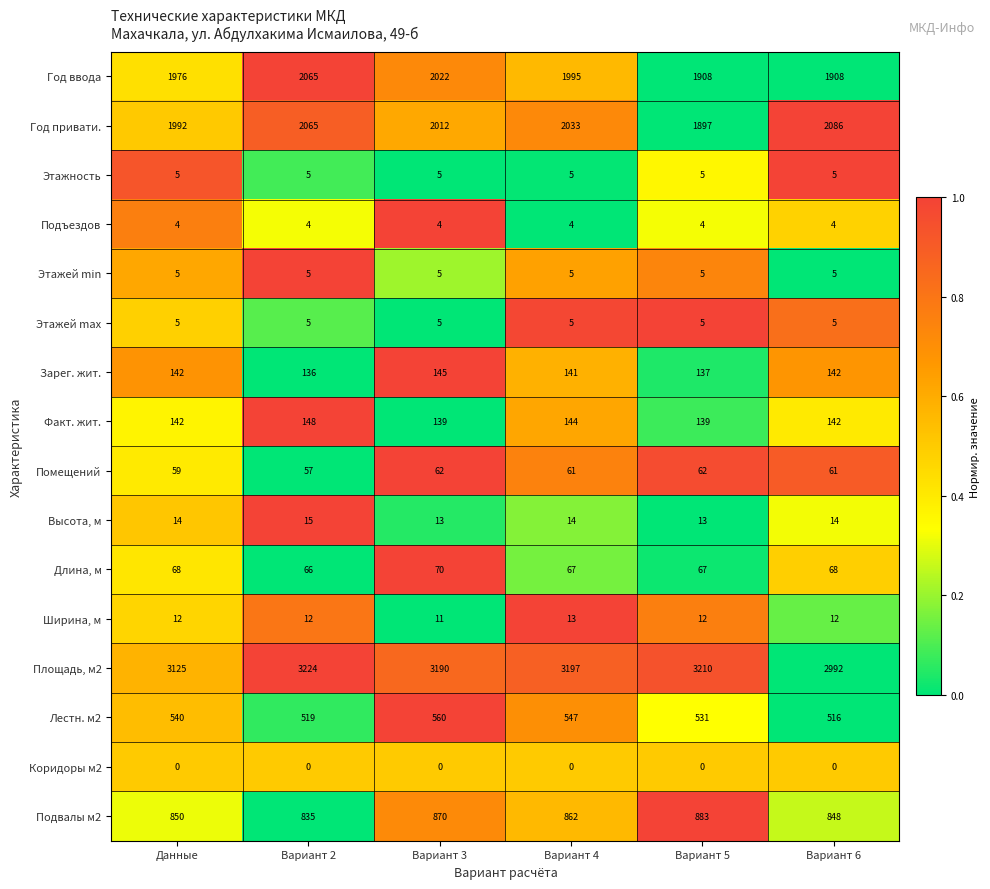

What is the sum of the Зарег. жит. values at Вариант 4 and Вариант 5?

278